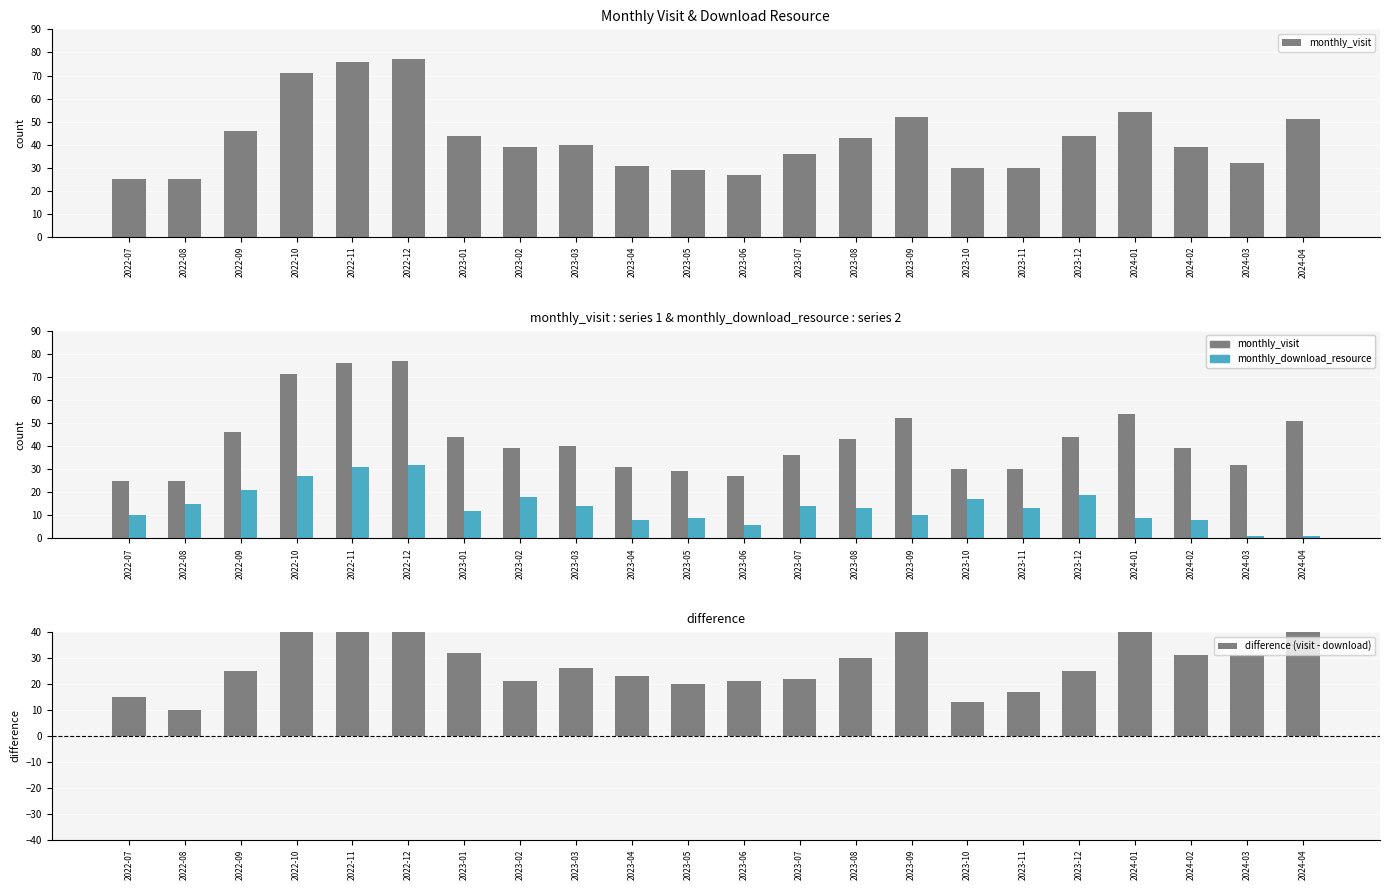

What is the value of the monthly_download_resource bar at the 10th from the left?

8